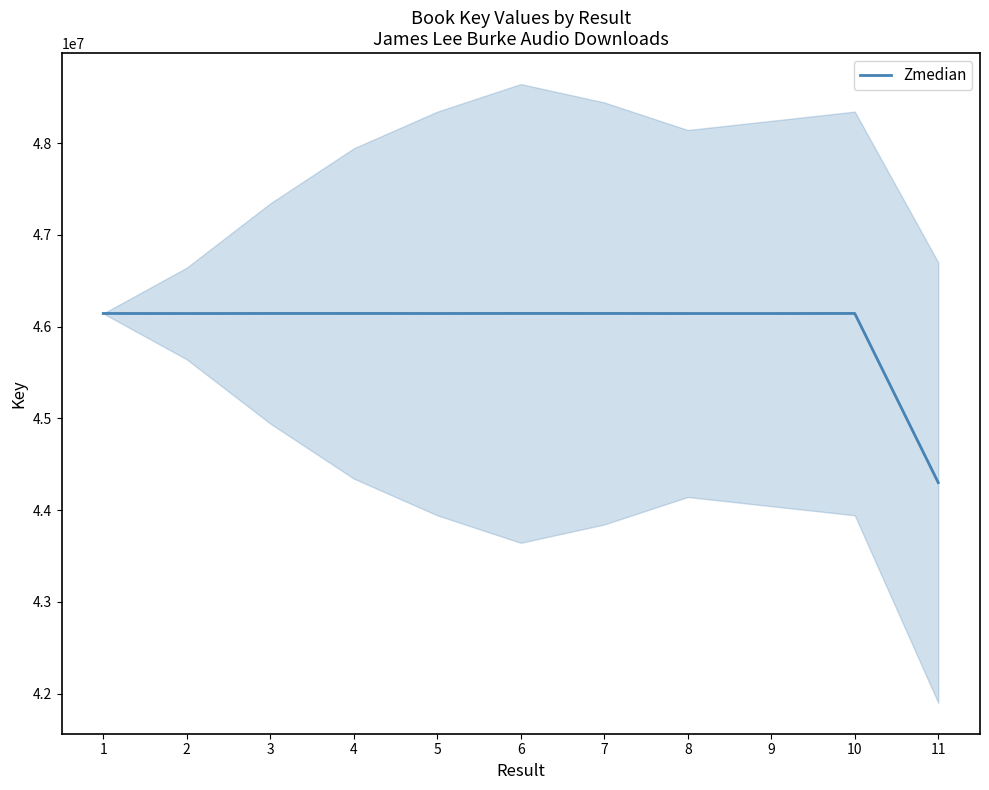

How many lines are shown in the chart?

1